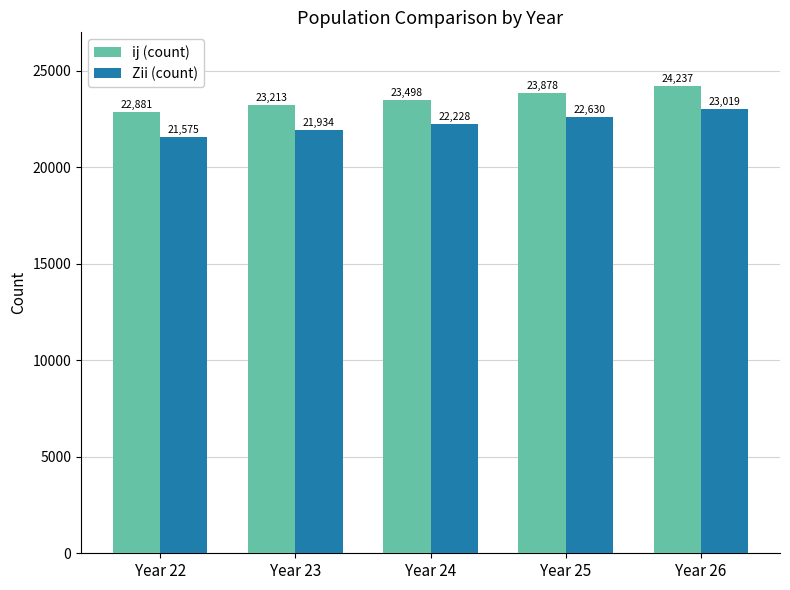

The Zii (count) series shows 22630 at Year 25. True or false?

True